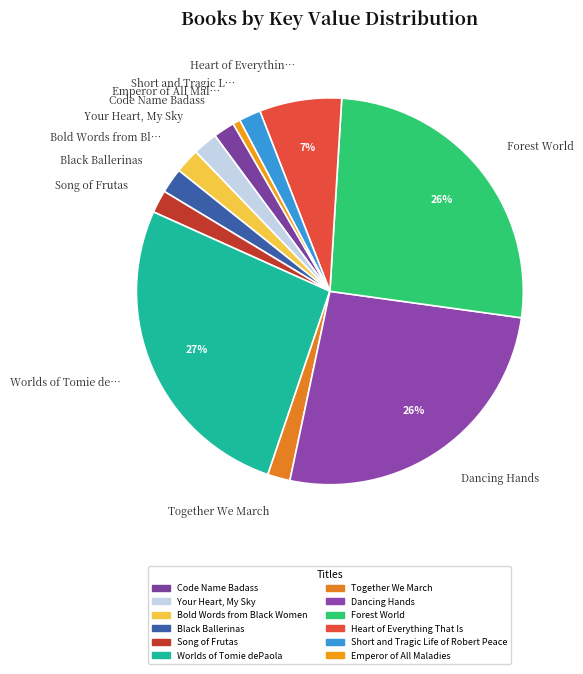

Is the sum of Dancing Hands and Short and Tragic L… greater than half?

No